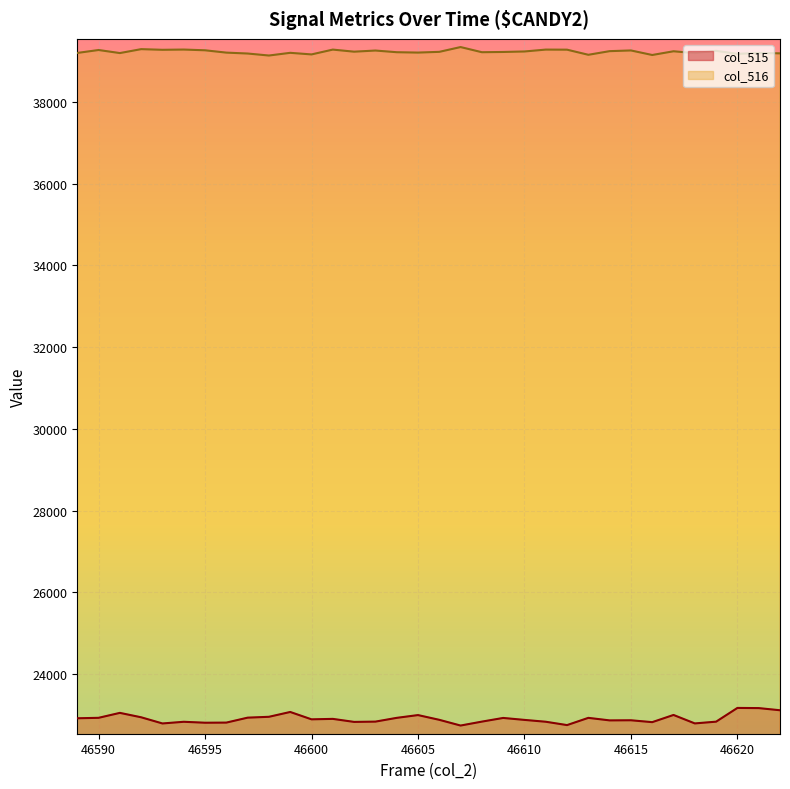

Reading left to right, list all the values displayed in this chart.

col_515: 46589=22922	46590=22933	46591=23054	46592=22946	46593=22795	46594=22836	46595=22813	46596=22816	46597=22937	46598=22958	46599=23076	46600=22896	46601=22907	46602=22833	46603=22840	46604=22932	46605=23000	46606=22884	46607=22744	46608=22840	46609=22930	46610=22882	46611=22837	46612=22755	46613=22932	46614=22870	46615=22873	46616=22827	46617=23003	46618=22796	46619=22839	46620=23175	46621=23171	46622=23118
col_516: 46589=39199	46590=39271	46591=39196	46592=39292	46593=39276	46594=39282	46595=39264	46596=39207	46597=39185	46598=39136	46599=39202	46600=39163	46601=39281	46602=39230	46603=39258	46604=39217	46605=39208	46606=39226	46607=39343	46608=39217	46609=39223	46610=39235	46611=39281	46612=39279	46613=39154	46614=39243	46615=39260	46616=39149	46617=39240	46618=39195	46619=39251	46620=39176	46621=39199	46622=39189